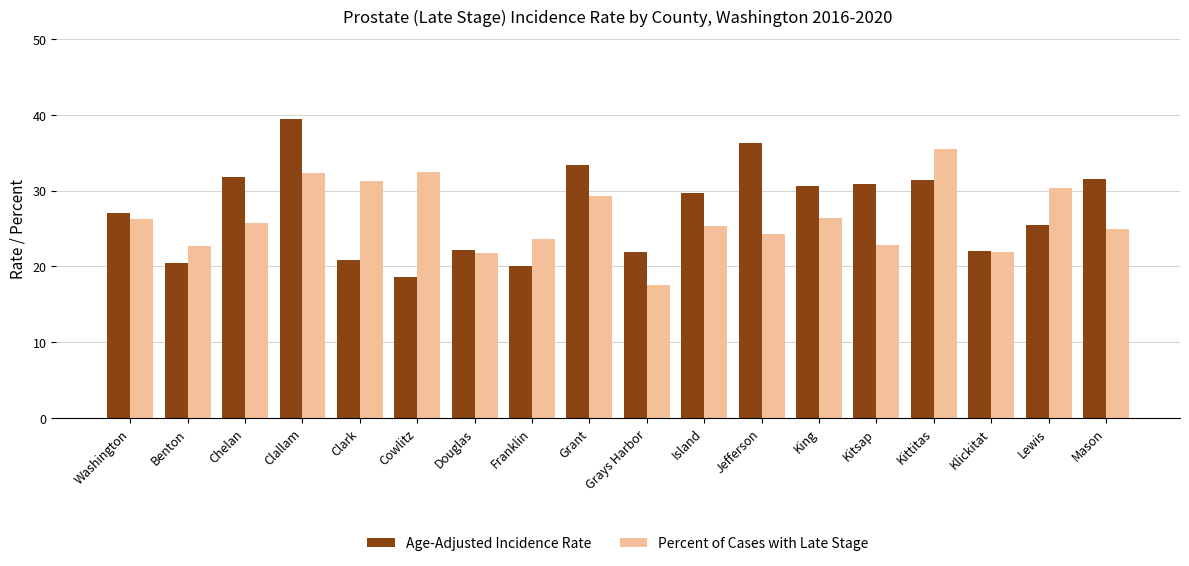

What position from the left is Mason?

18